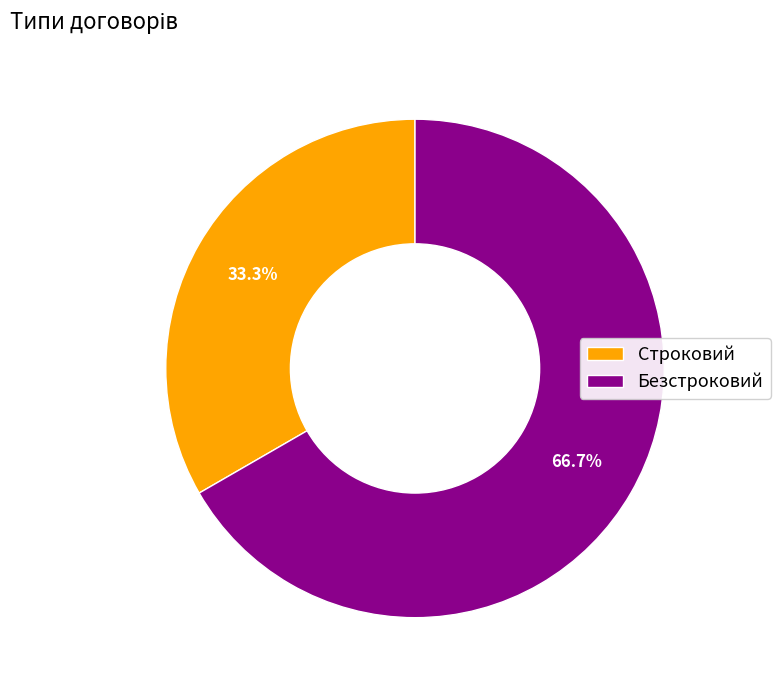

Which slice is the largest?

Безстроковий